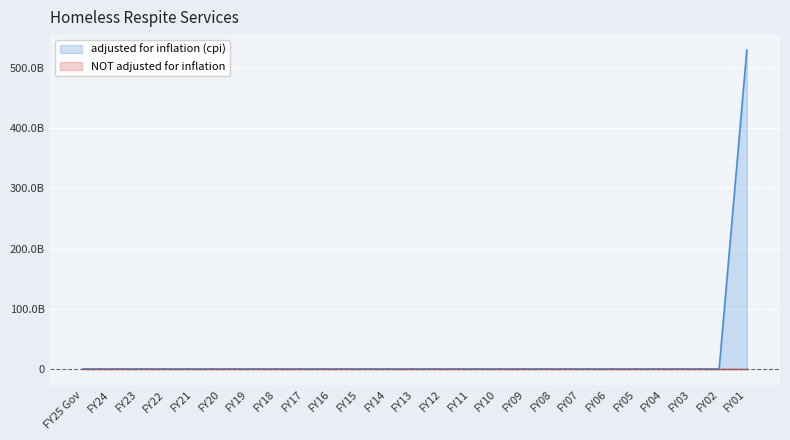

At which label is the value closest to 265099650000?

FY25 Gov